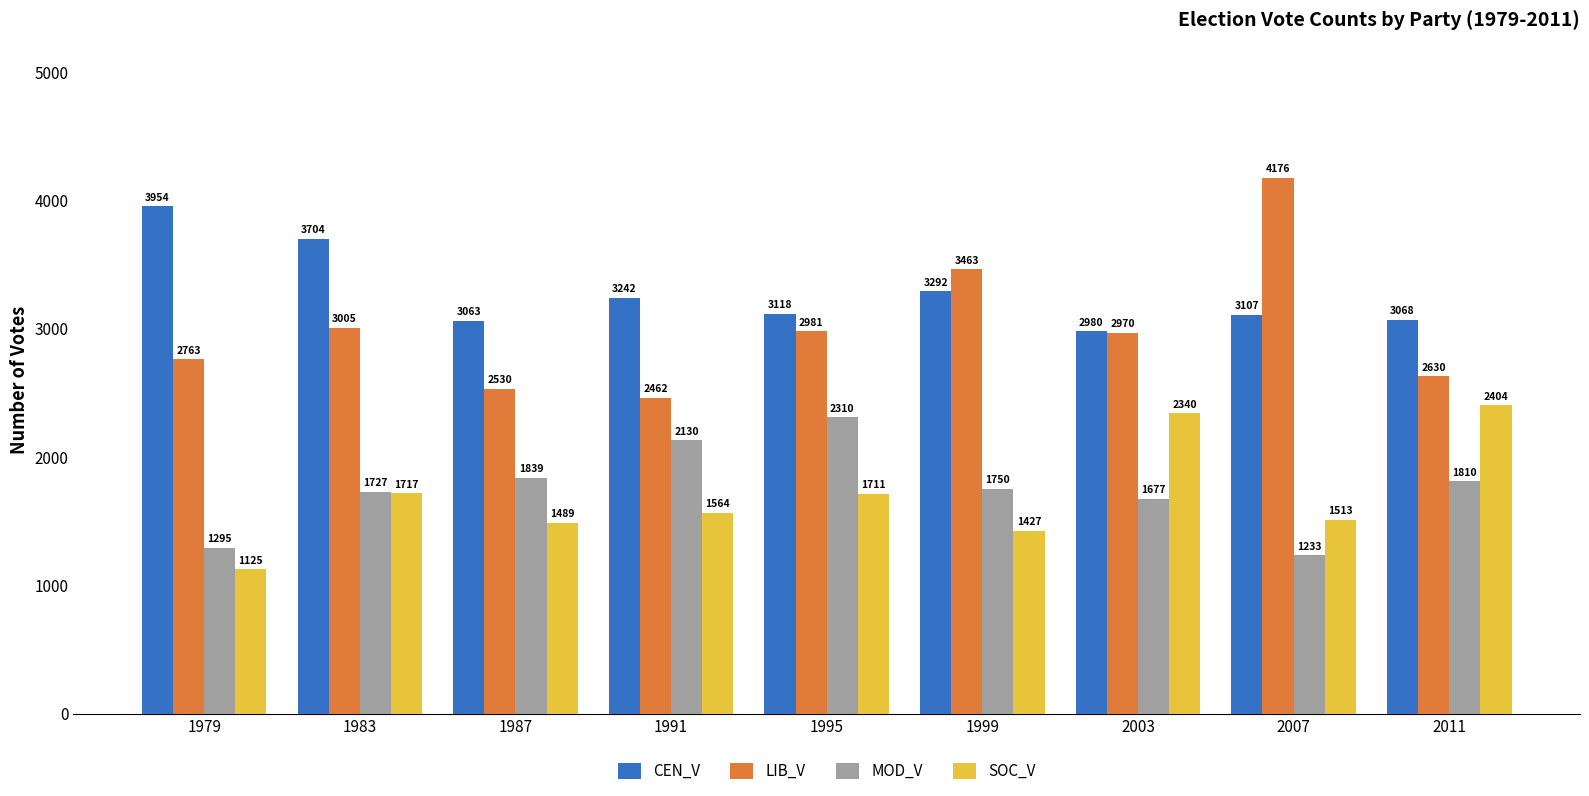

What is the minimum value for CEN_V?

2980